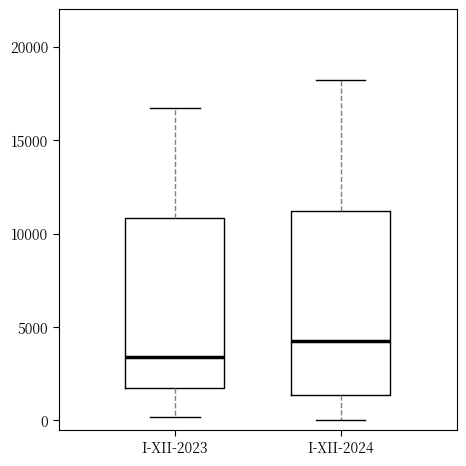

Reading left to right, transcribe this box plot: for each box, give where its median line is, the range the box spans, and where its two whiskers end, as read against the y-axis. The values are not printed on the chart, so give them approximately, as read against the axis.

I-XII-2023: median 3500, box 1500 to 11000, whiskers 0 to 16500
I-XII-2024: median 4500, box 1500 to 11000, whiskers 0 to 18000